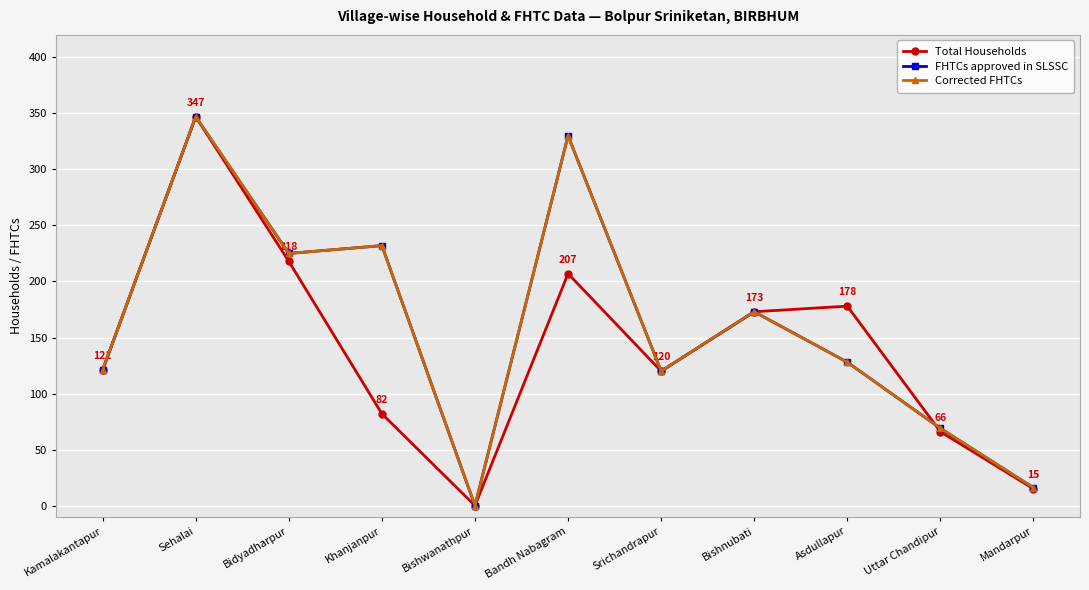

Does the chart have visible grid lines?

Yes